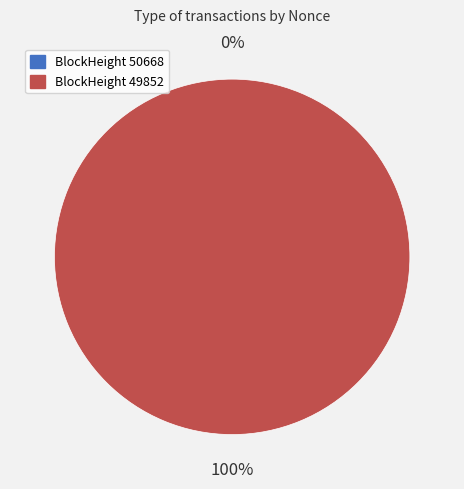

Rank the categories by value from lowest to highest.

50668, 49852